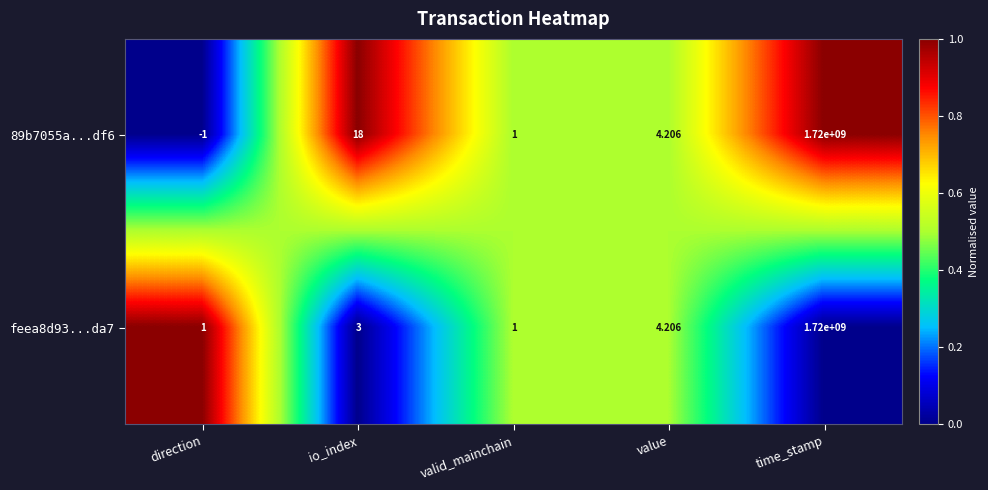

At which category is the sum across all series the highest?

time_stamp